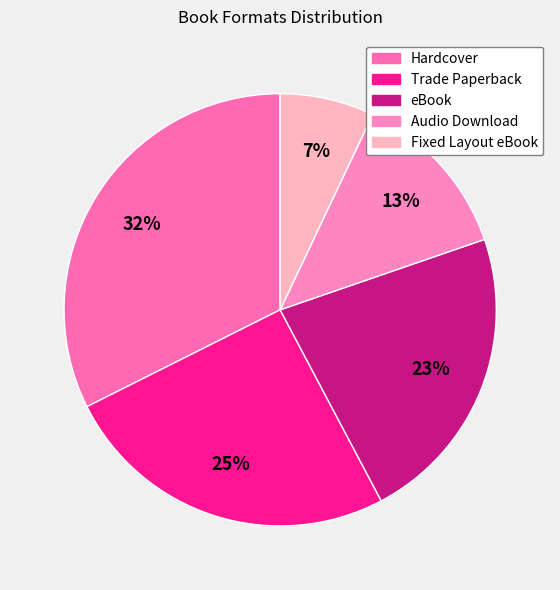

Approximately how many times larger is the value at Fixed Layout eBook compared to Hardcover?

0.2